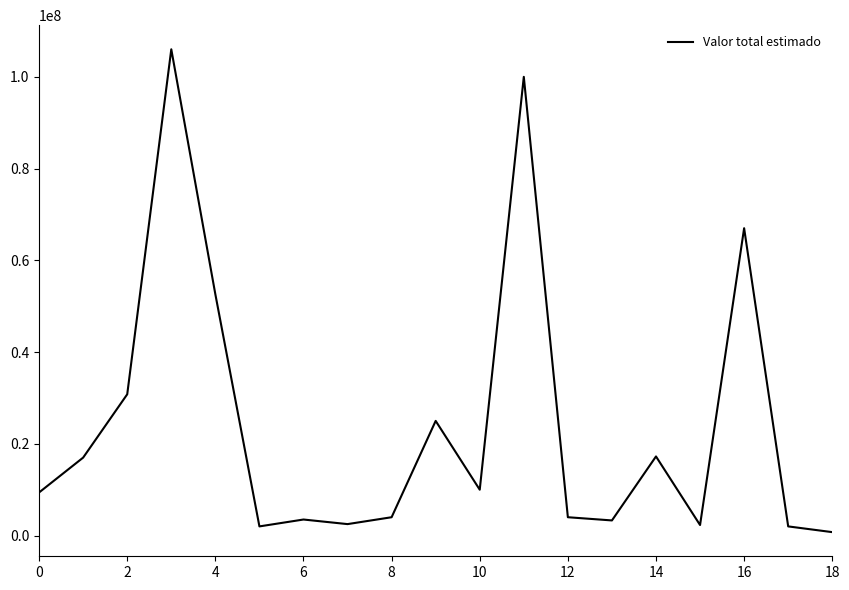

What is the greatest value displayed?

106000000